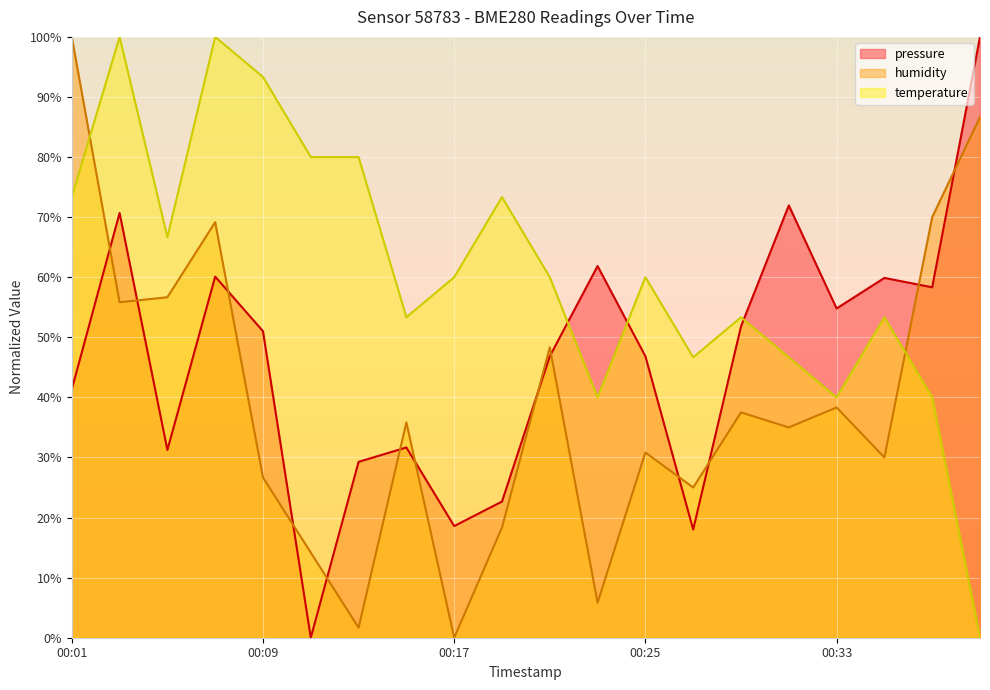

Where do pressure and temperature first cross each other?

00:21 and 00:23